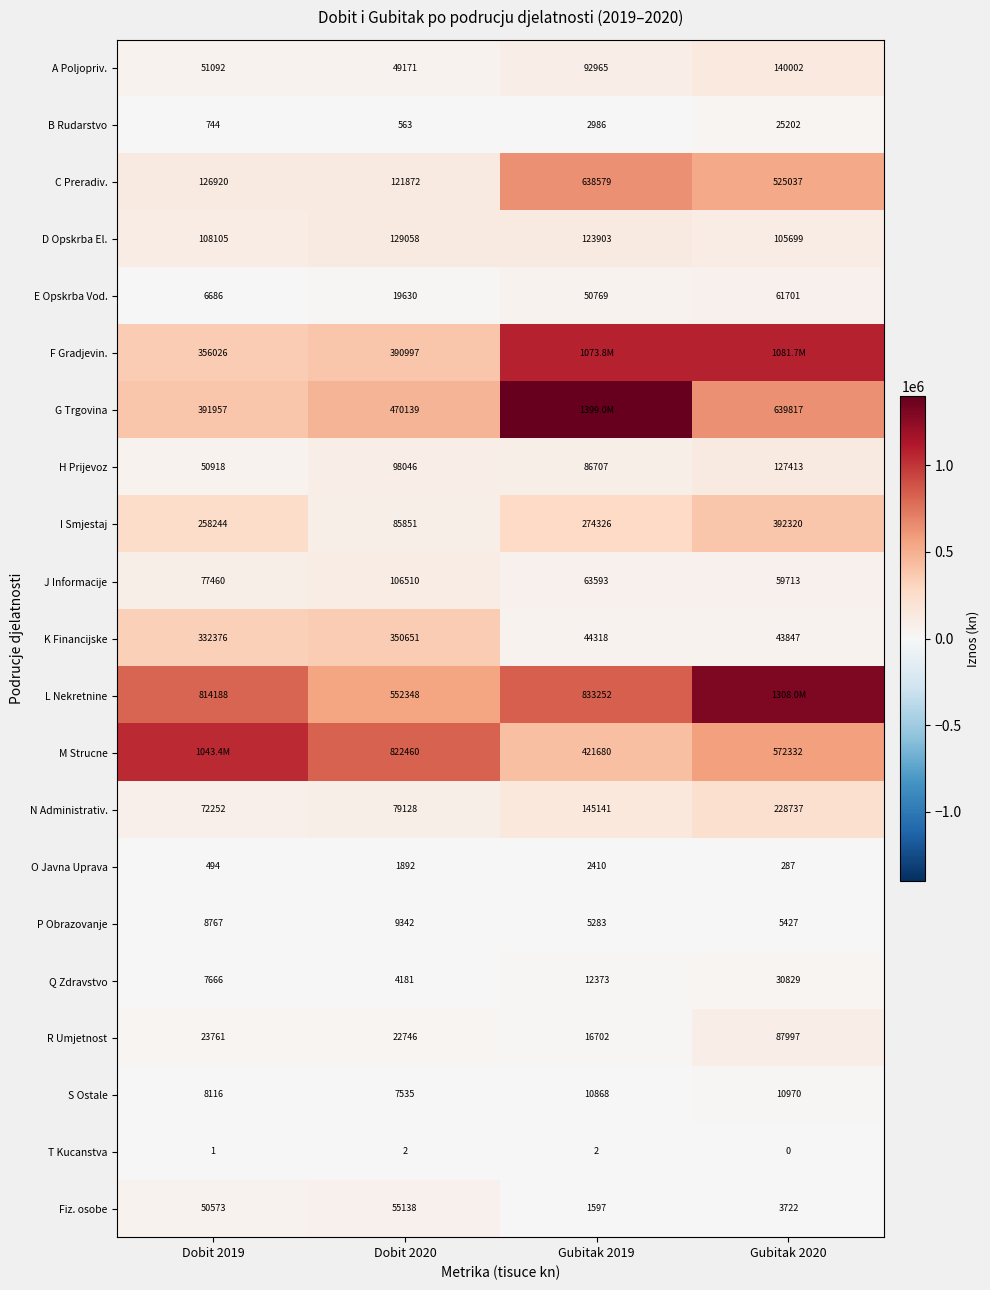

Is the value of C Preradiv. at Gubitak 2020 greater than the value of N Administrativ. at Dobit 2020?

Yes